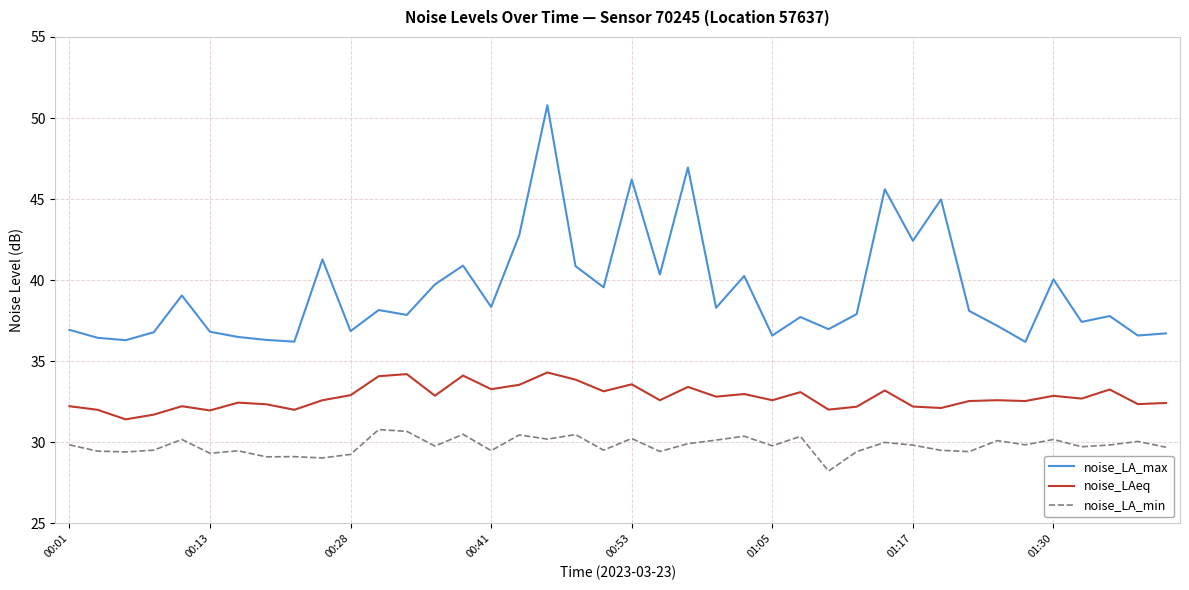

True or false: noise_LA_max and noise_LAeq intersect in this chart.

False